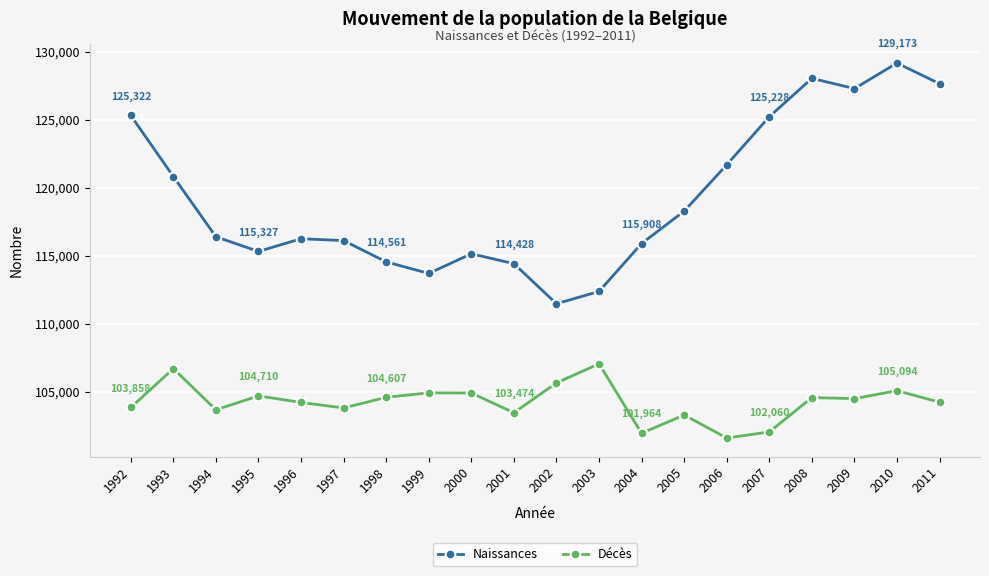

What is the lowest value of the Décès series?

101614